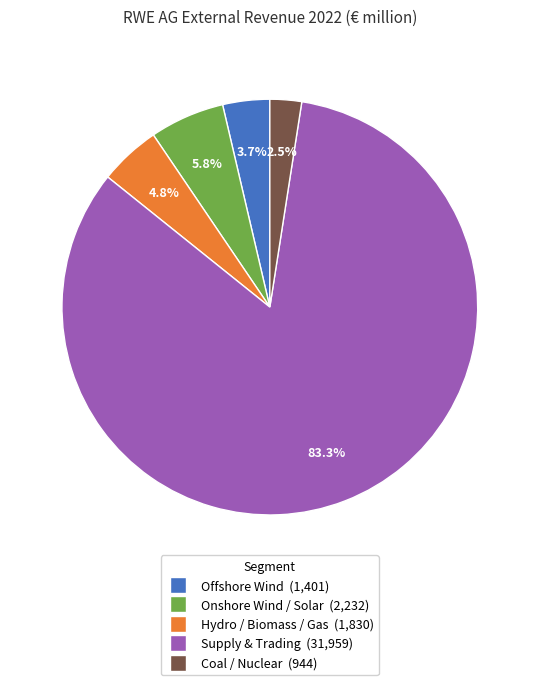

Approximately how many times larger is the value at Hydro / Biomass / Gas compared to Onshore Wind / Solar?

0.8